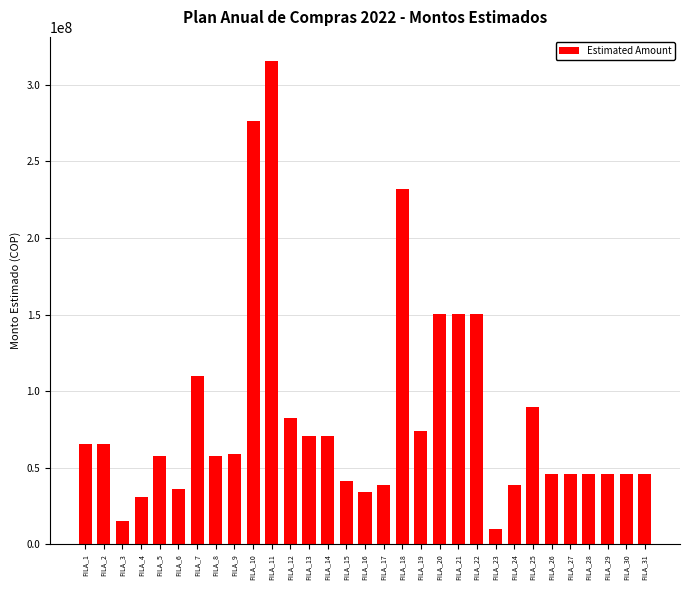

Where does the data first go above 58009600?

FILA_1